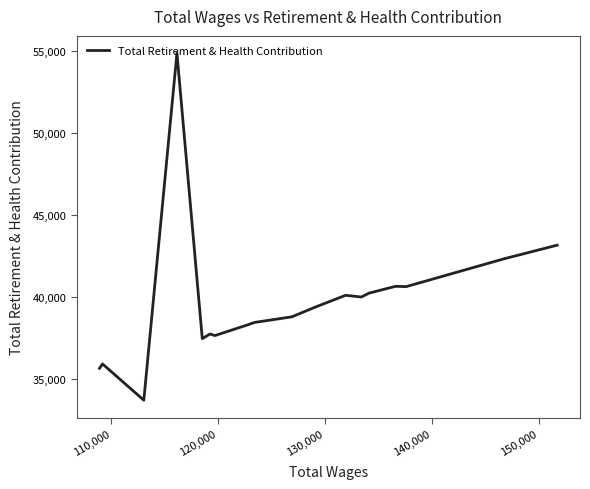

What is the greatest value displayed?

54891